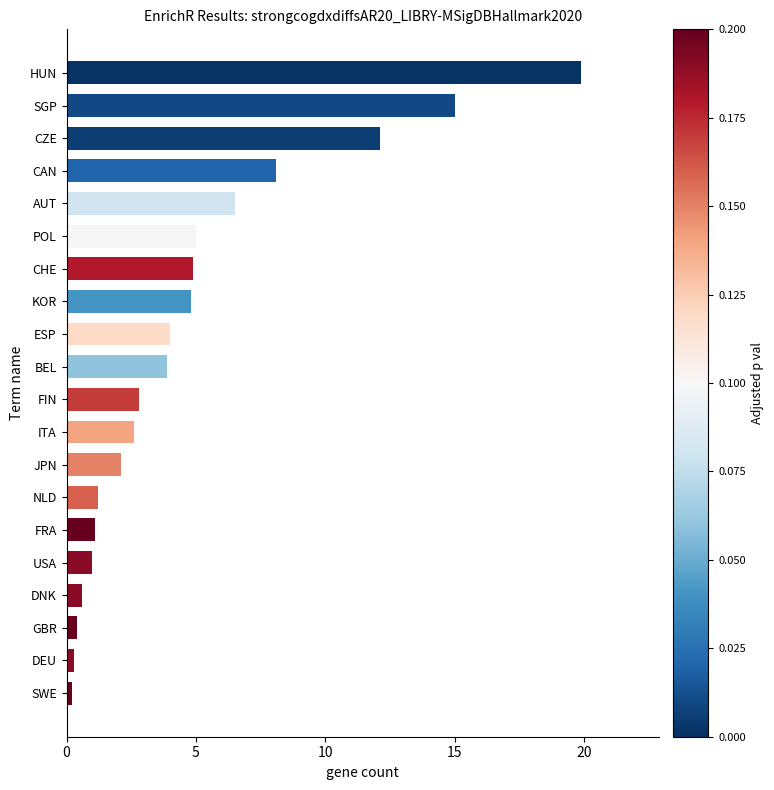

What is the difference between the maximum and minimum values?

19.7